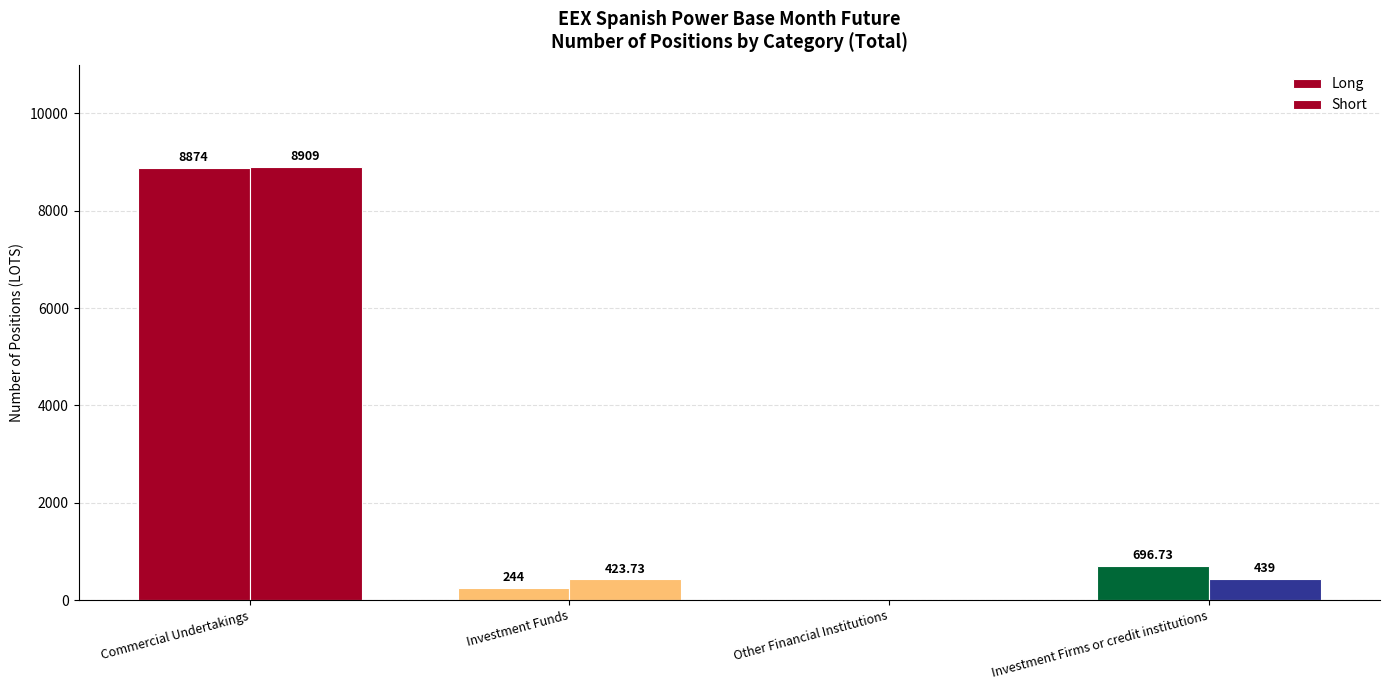

Are the bars horizontal?

No